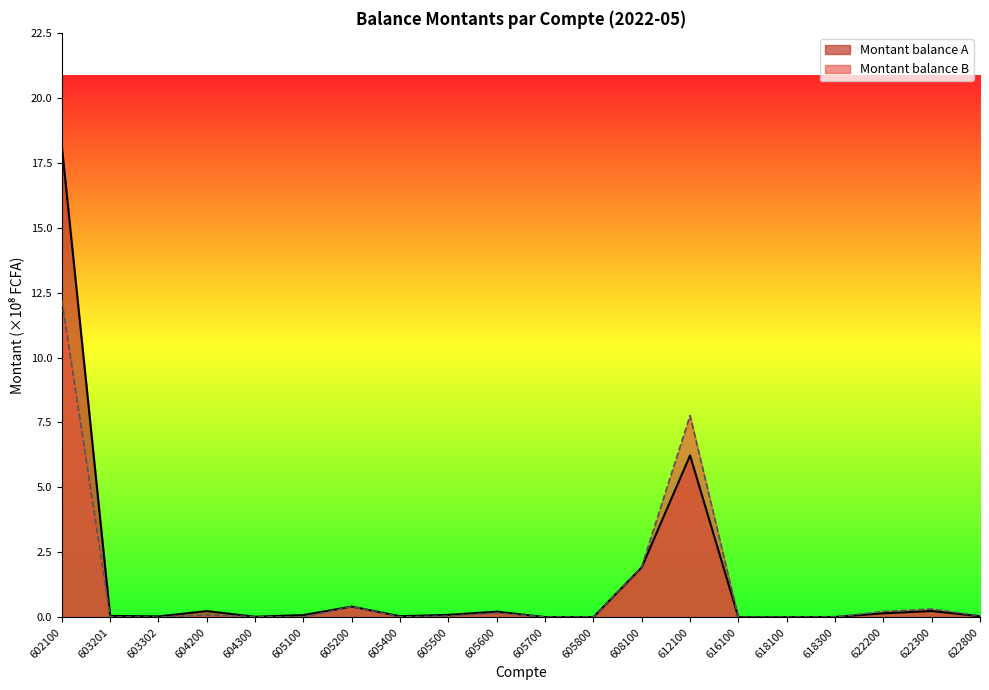

Which series has the widest spread of values?

Montant balance A